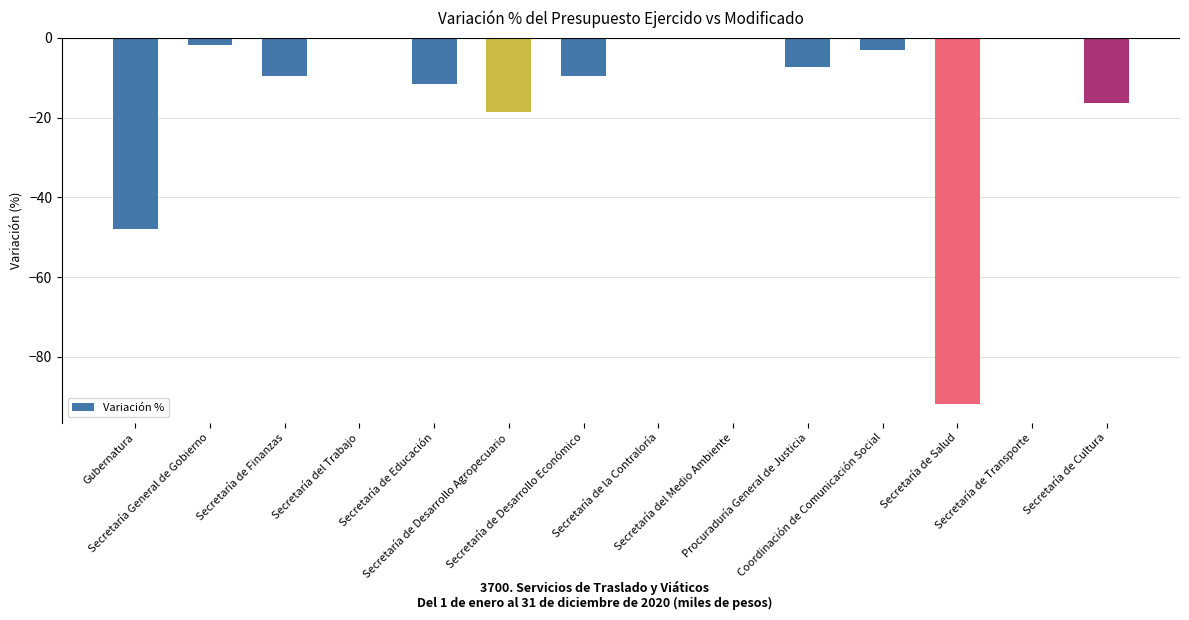

Are the bars horizontal?

No